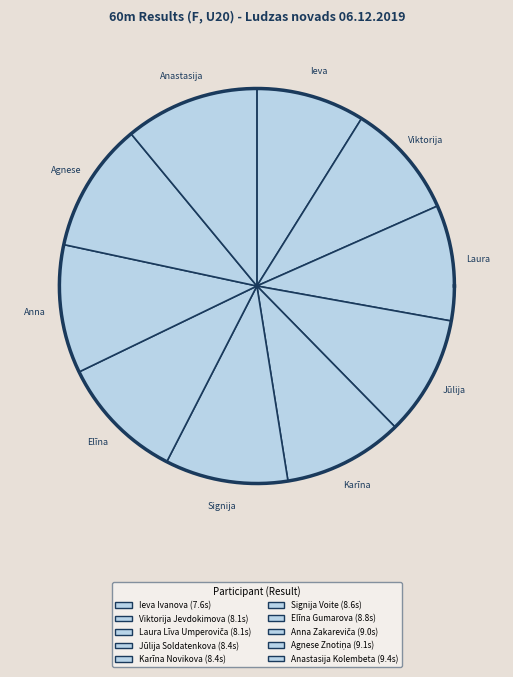

To the nearest percent, what is the average slice percentage?

10%